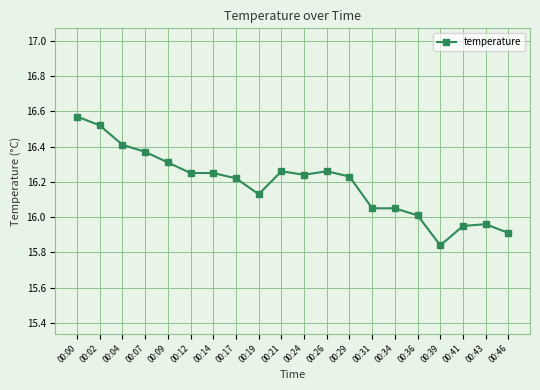

Is it true that the value at 00:21 is 16.3?

True